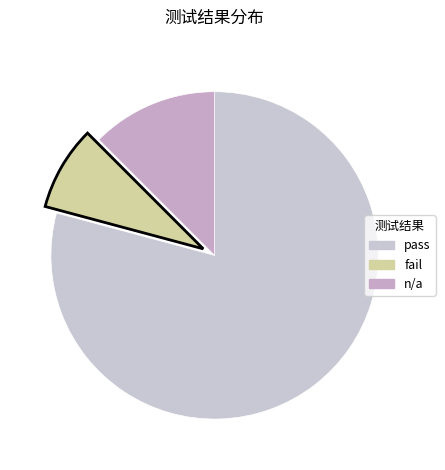

What is the largest slice in the pie chart?

pass